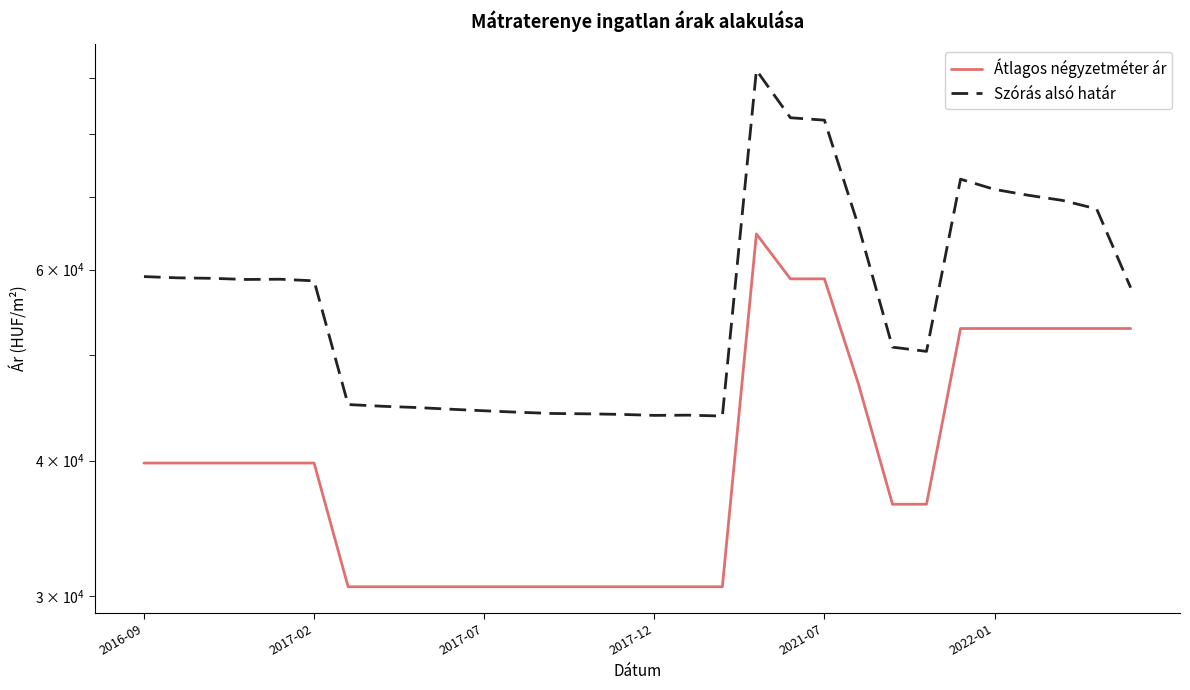

Is it true that Átlagos négyzetméter ár equals 64705 at 18?

True